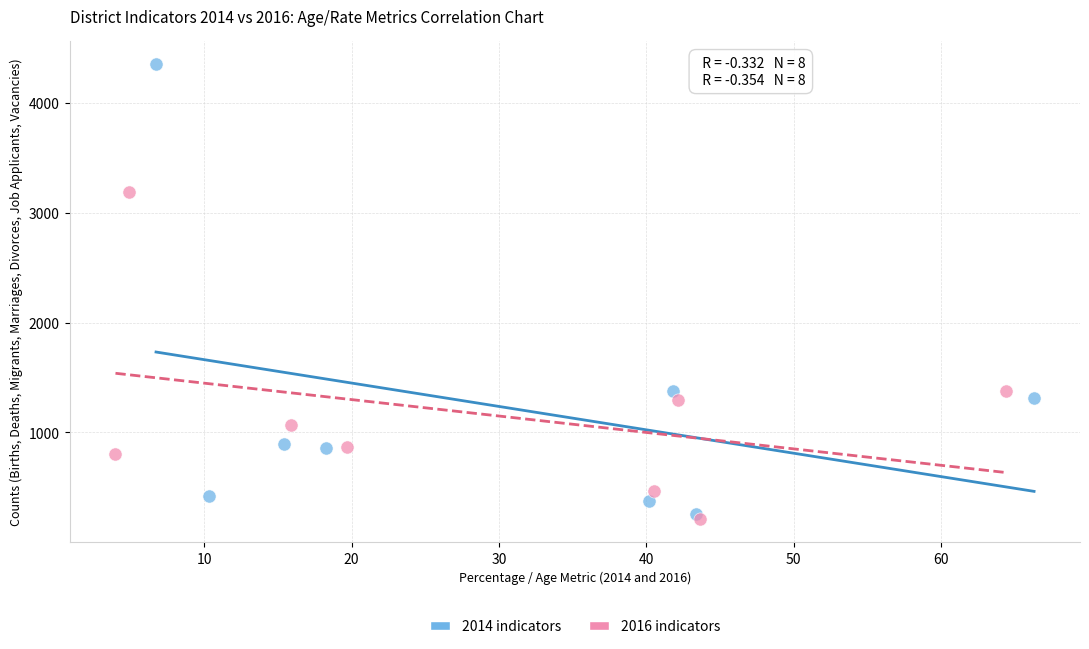

What are all the series names shown in the legend?

2014 indicators, 2016 indicators